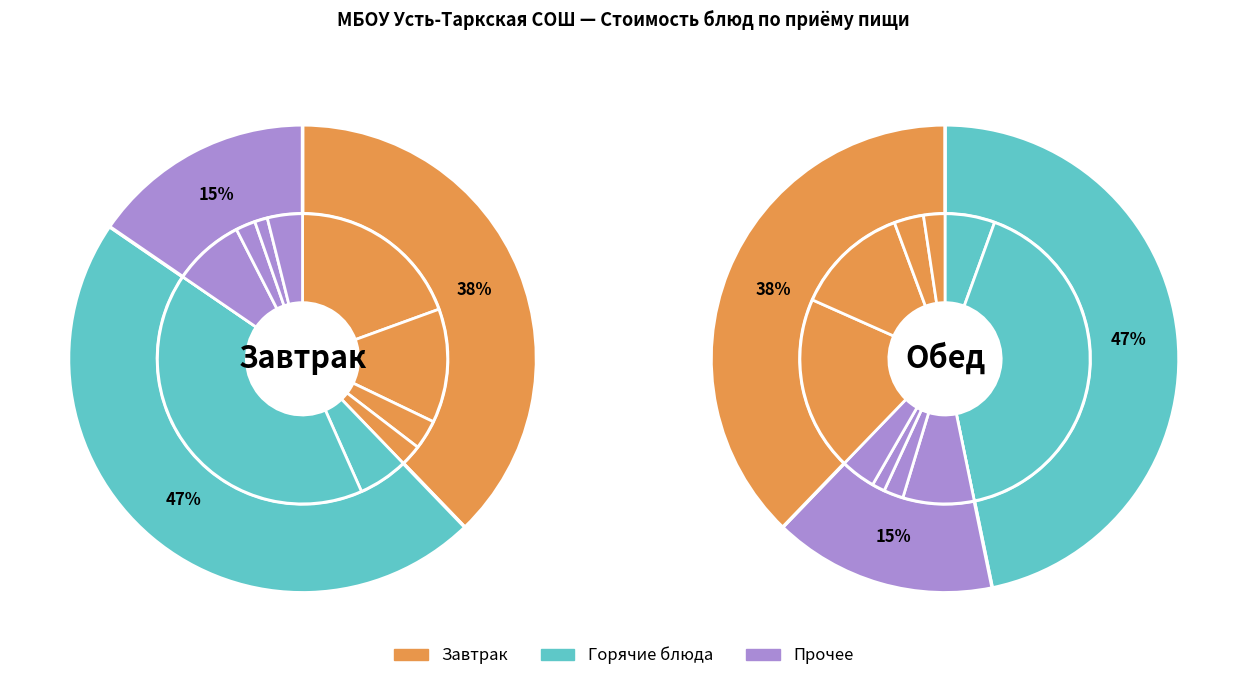

What percentage is the Борщ с капустой и картофелем со сметаной slice, to the nearest percent?

6%